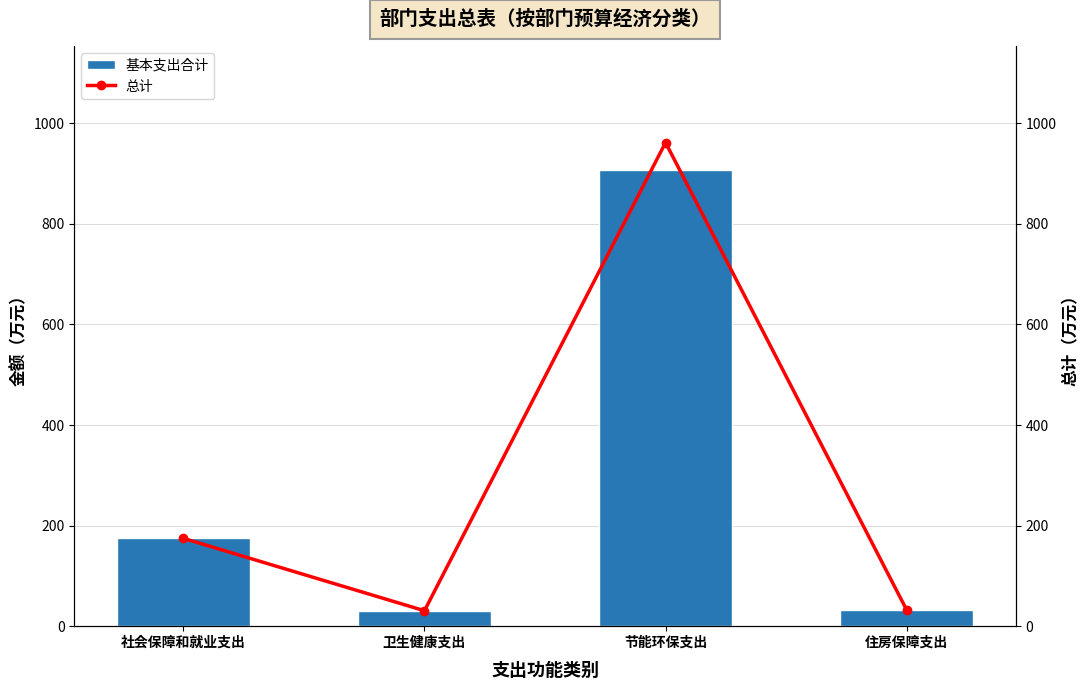

At how many categories does at least one series exceed 42?

2